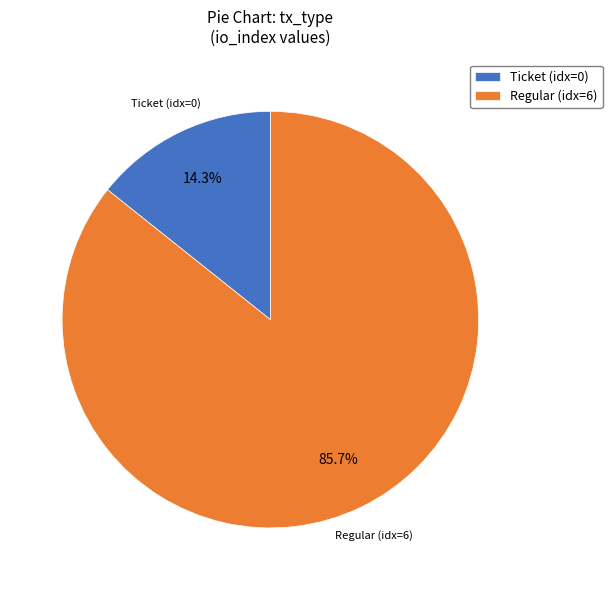

What is the smallest slice in the pie chart?

Ticket (idx=0)